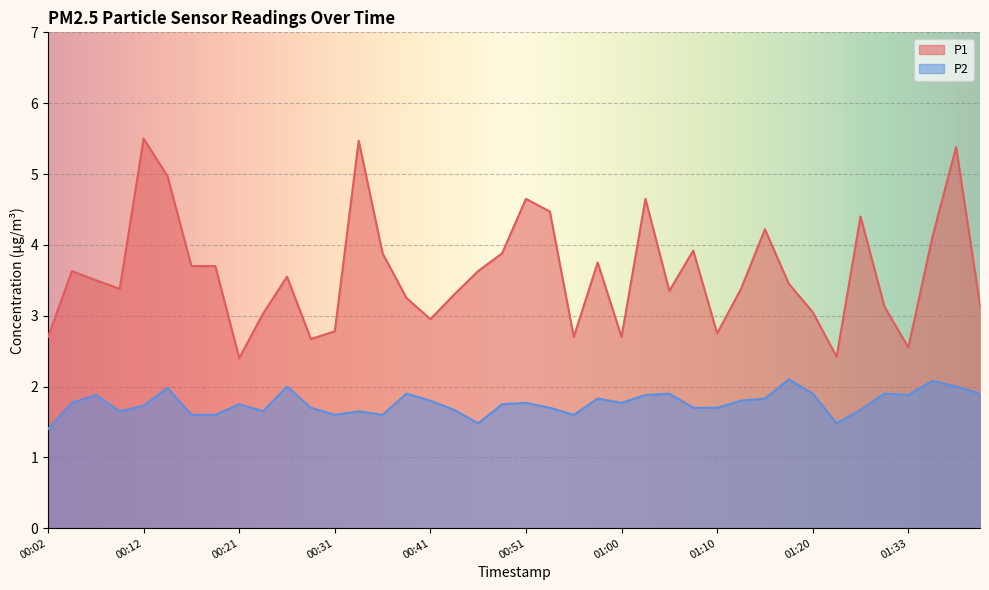

True or false: P2 and P1 intersect in this chart.

False